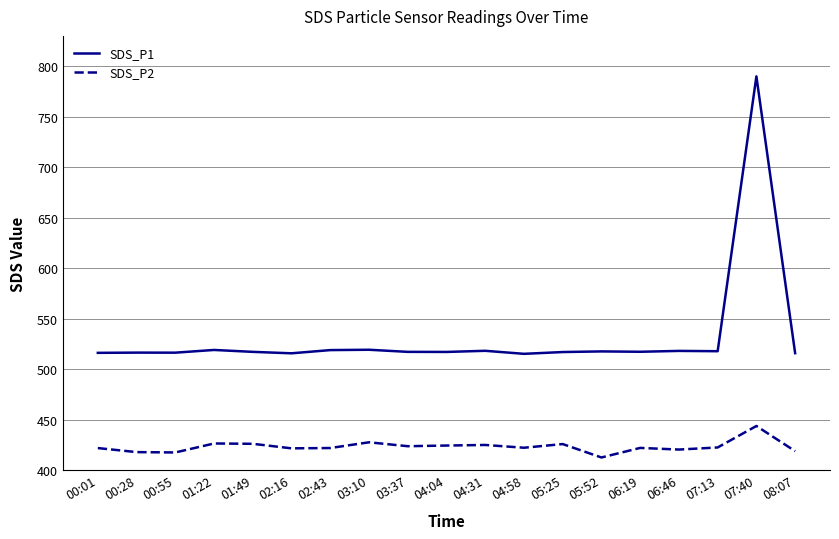

What is the total value across all series at 07:13?

940.1